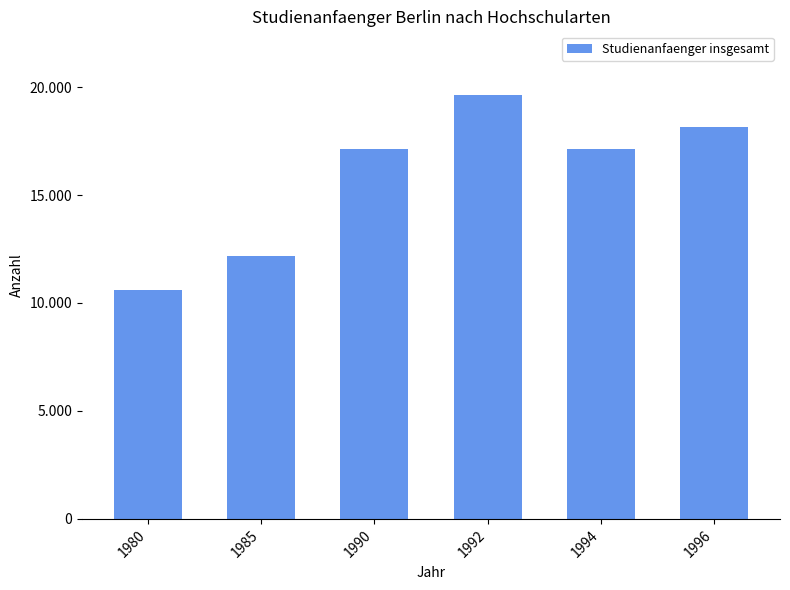

Does the chart contain any negative values?

No